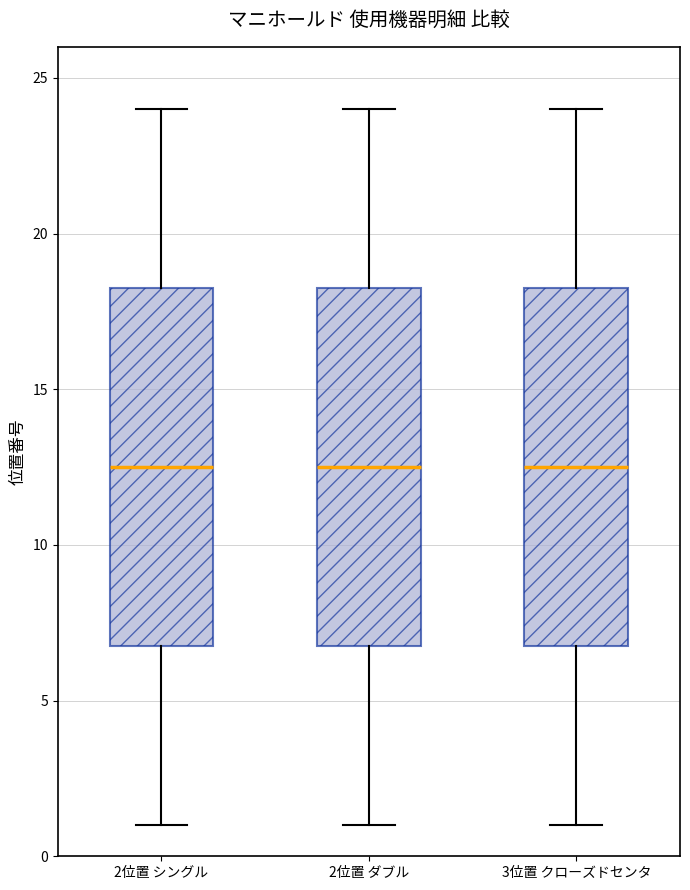

Reading left to right, read every box against the y-axis: the position of its median line, the range the box covers, and the ends of its whiskers. The values are not printed on the chart, so give them approximately, as read against the axis.

2位置 シングル: median 12.5, box 7.0 to 18.5, whiskers 1.0 to 24.0
2位置 ダブル: median 12.5, box 7.0 to 18.5, whiskers 1.0 to 24.0
3位置 クローズドセンタ: median 12.5, box 7.0 to 18.5, whiskers 1.0 to 24.0